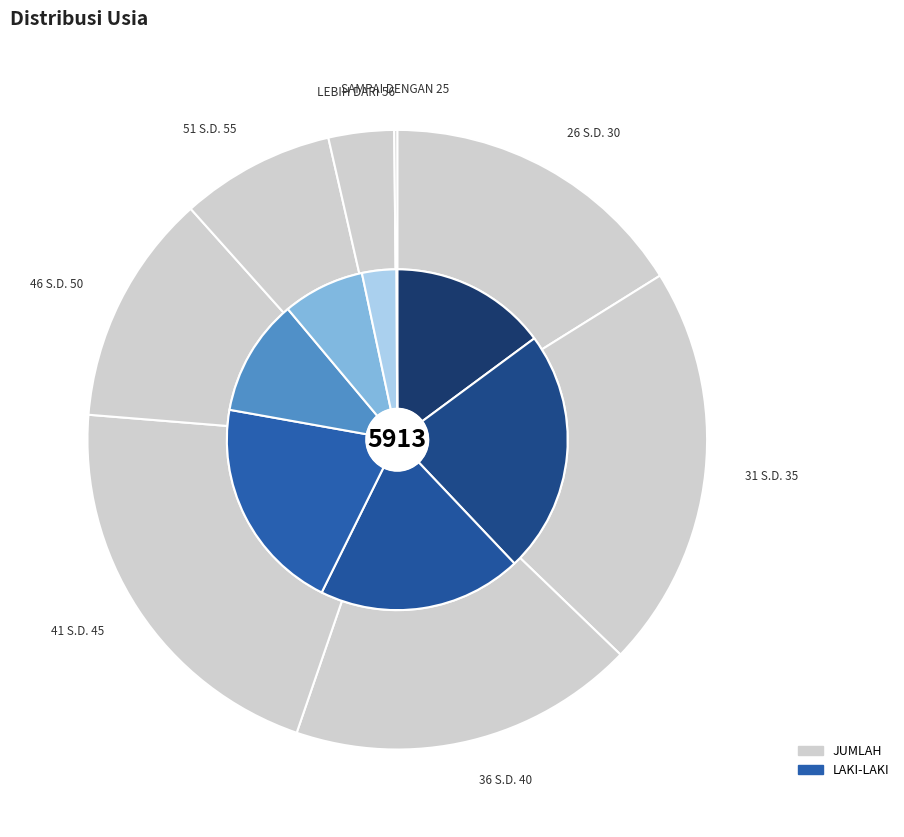

To the nearest percent, what portion does 41 S.D. 45 represent?

20%